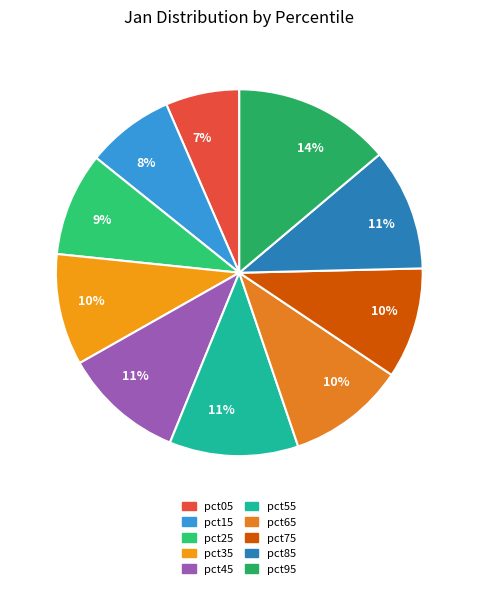

Do pct85 and pct05 together represent more than half of the pie?

No